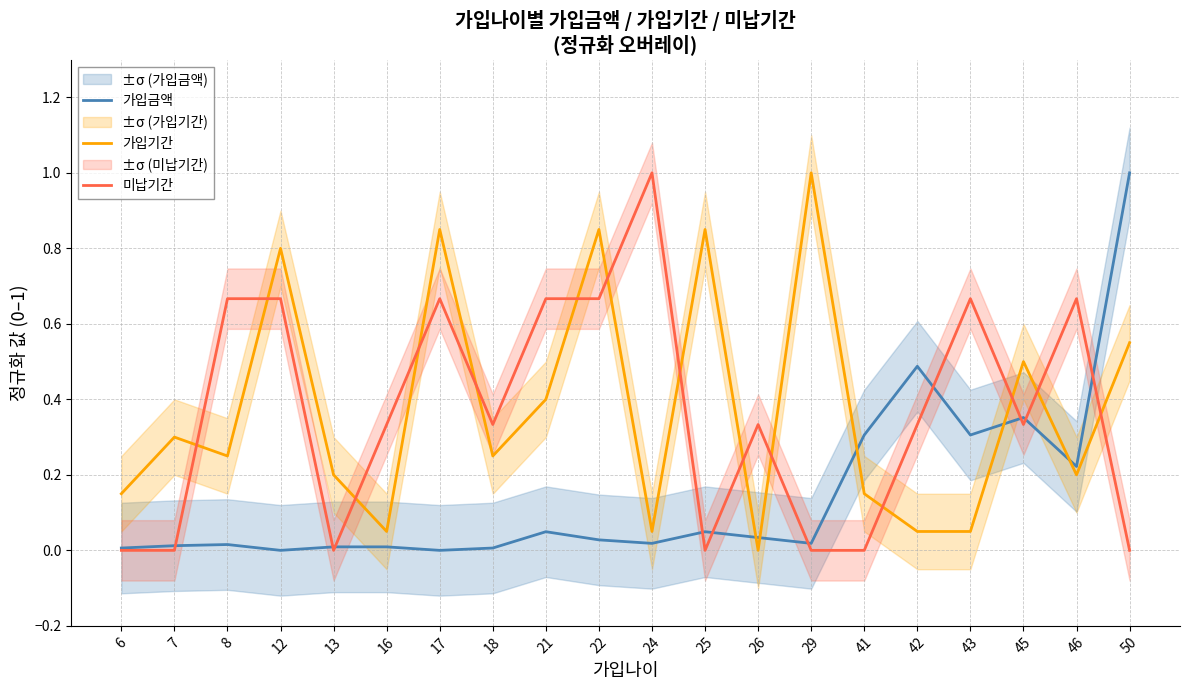

At how many categories does at least one series exceed 0?

20